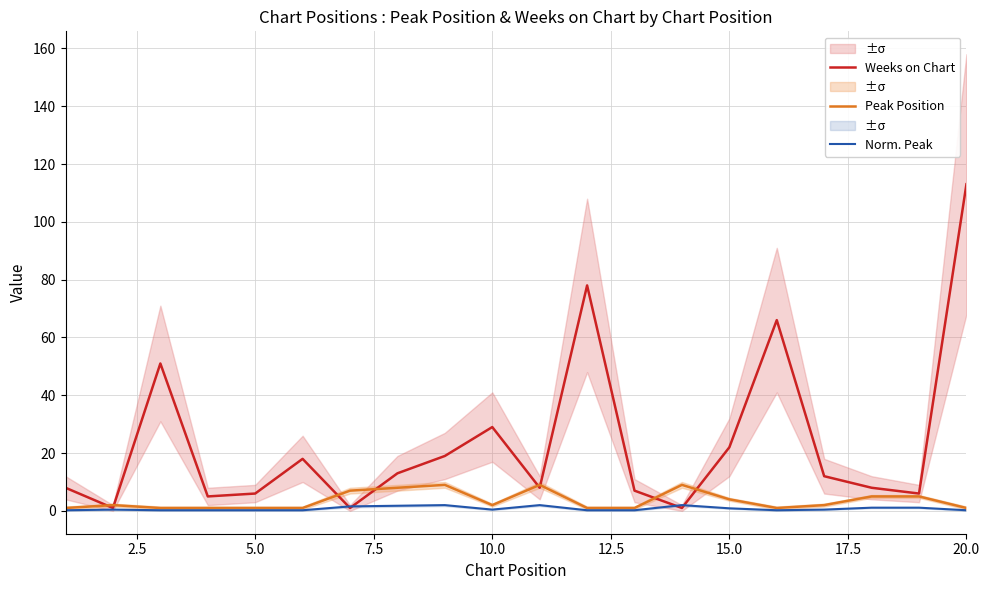

Does the chart display data point markers on the line(s)?

No